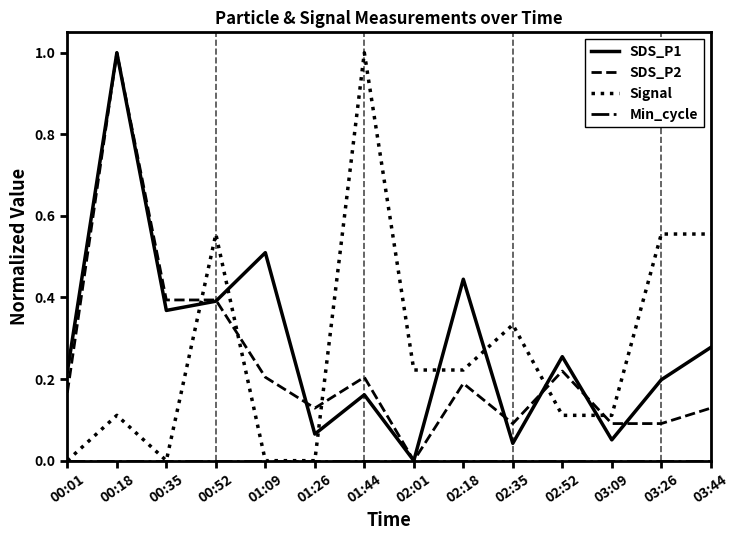

What is the sum of all SDS_P1 values?

4.0